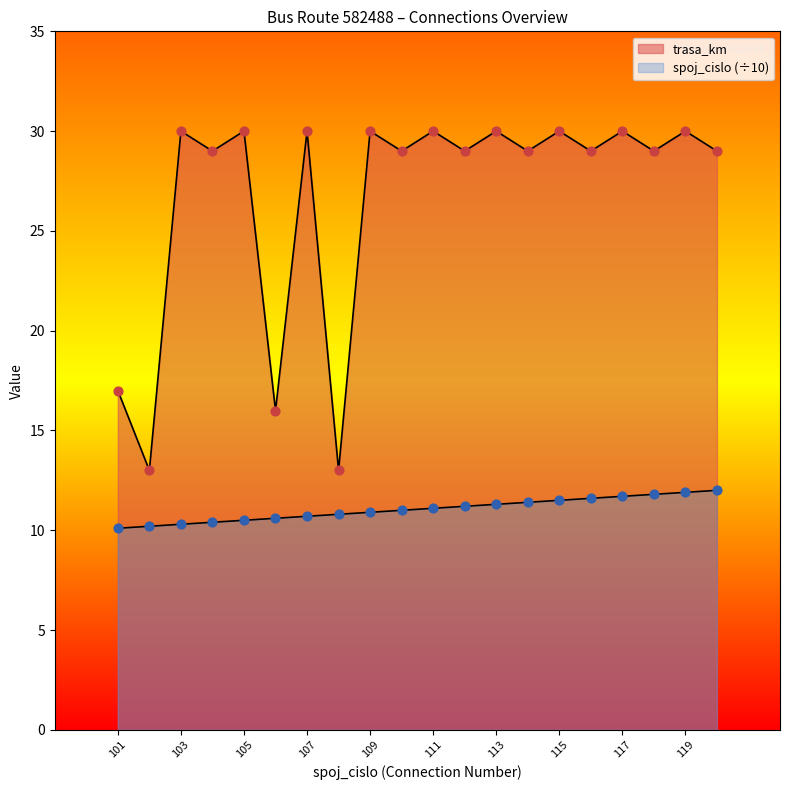

Which series contains the highest Y value?

trasa_km